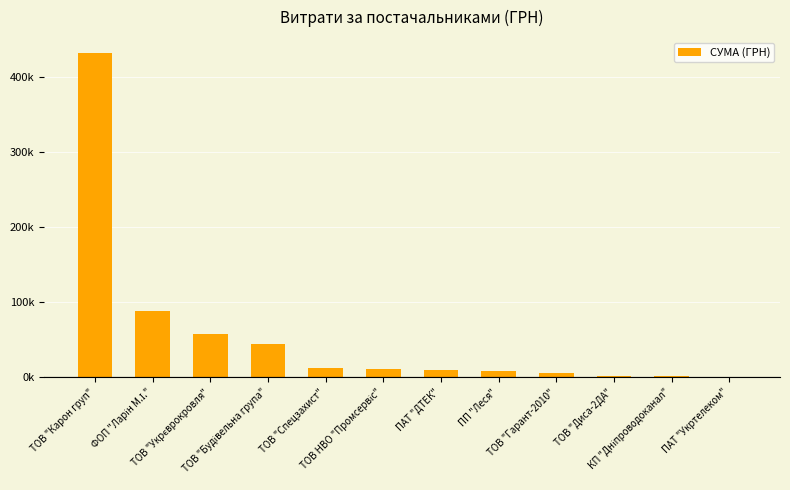

How many distinct data groups are displayed?

1